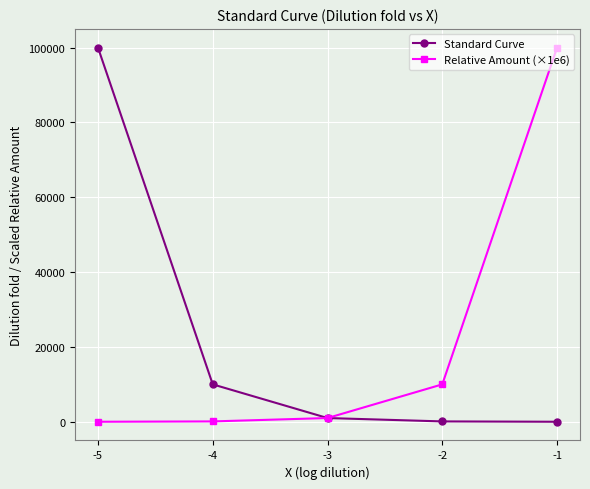

What is the value of the Standard Curve point at the 5th from the left?

10